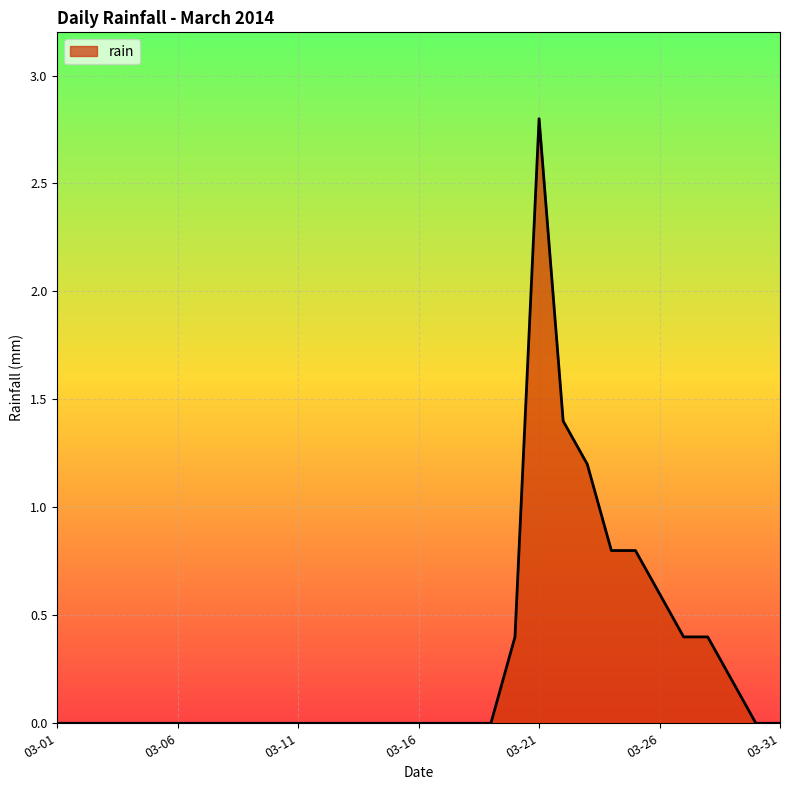

What is the greatest value displayed?

2.8